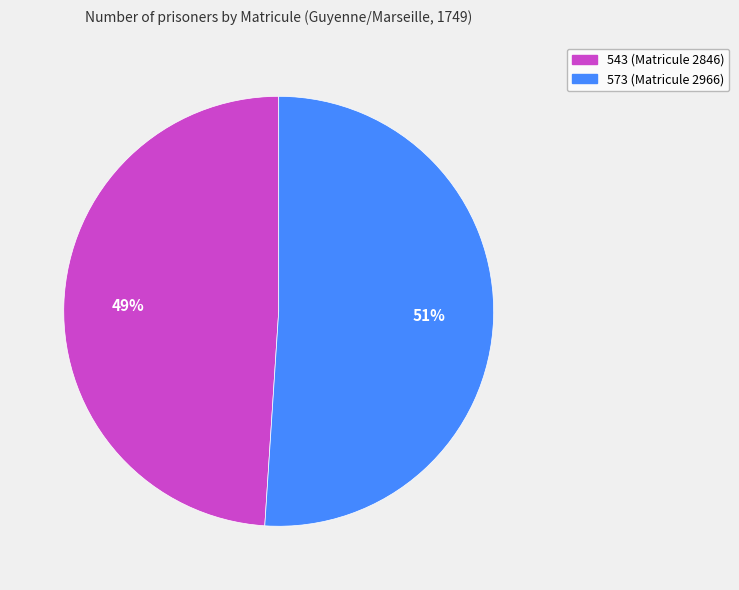

Which slice is the smallest?

543 (Matricule 2846)